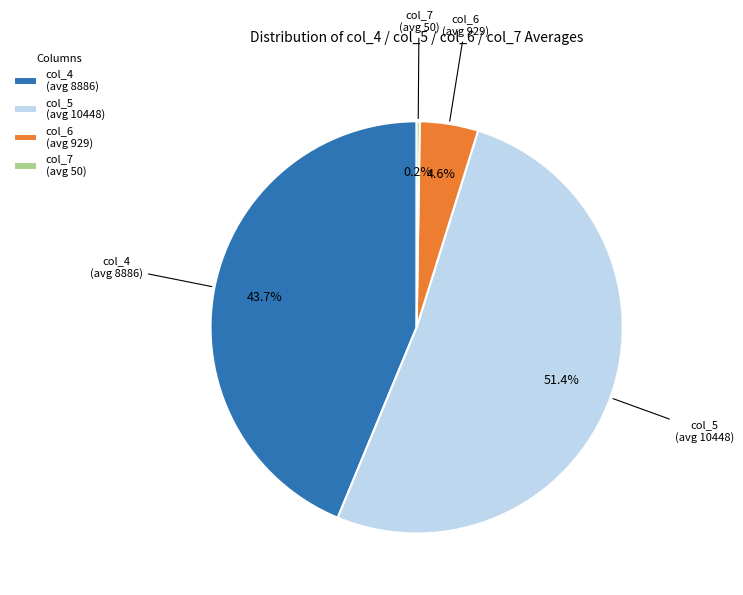

To the nearest percent, what is the average slice percentage?

25%